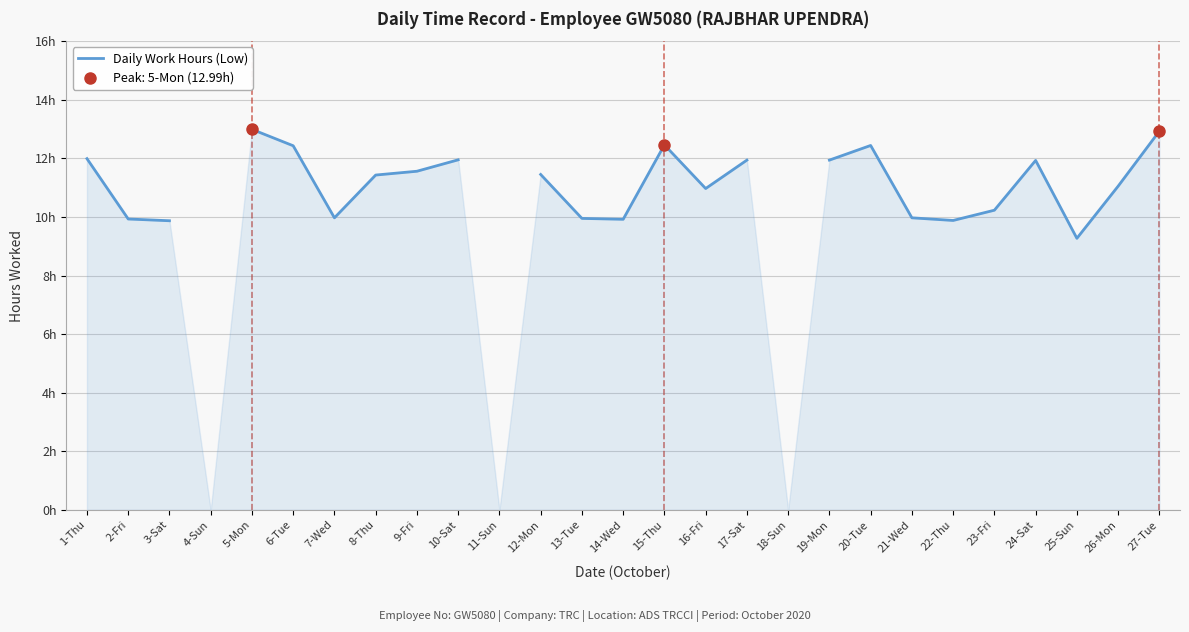

Which has a higher value, 23-Fri or 27-Tue?

27-Tue